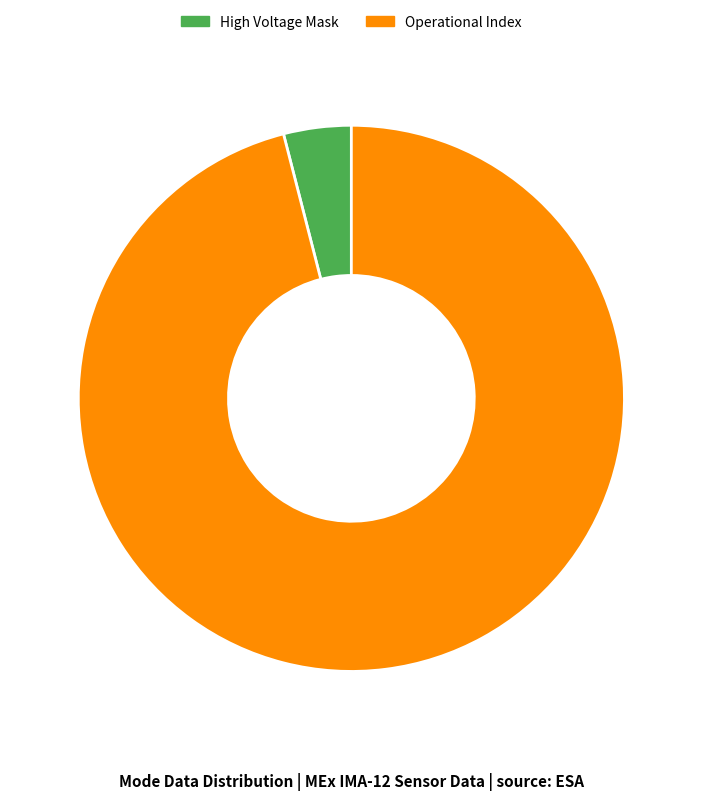

How many slices are in this pie chart?

2